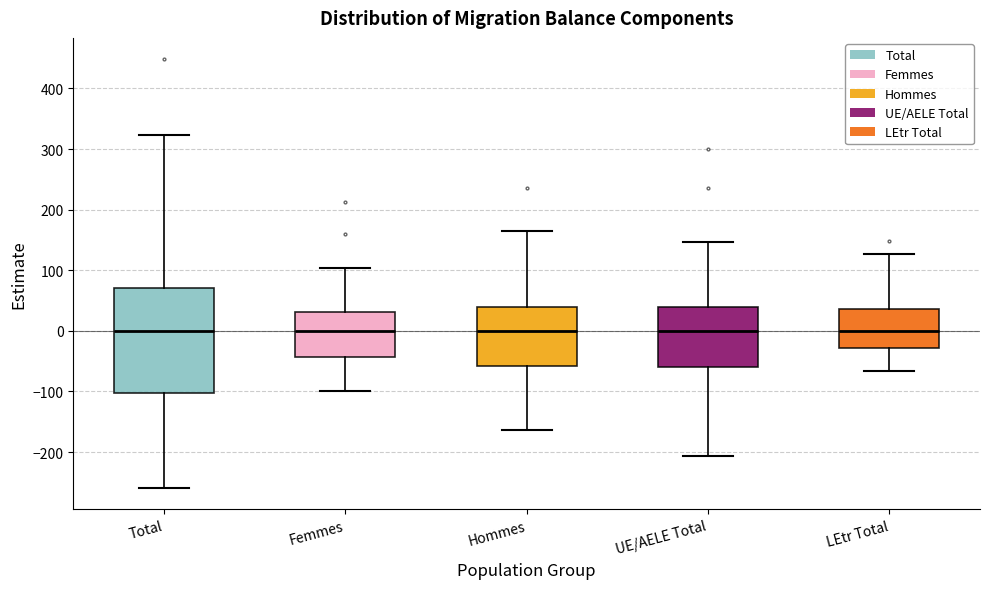

Reading left to right, read every box against the y-axis: the position of its median line, the range the box covers, and the ends of its whiskers. The values are not printed on the chart, so give them approximately, as read against the axis.

Total: median 0, box -100 to 70, whiskers -260 to 320
Femmes: median 0, box -40 to 30, whiskers -100 to 100
Hommes: median 0, box -60 to 40, whiskers -160 to 160
UE/AELE Total: median 0, box -60 to 40, whiskers -210 to 150
LEtr Total: median 0, box -30 to 40, whiskers -70 to 130